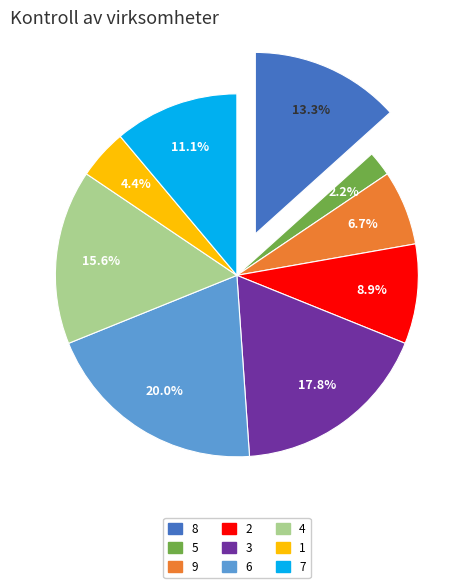

Rank the categories by value from highest to lowest.

6, 3, 4, 8, 7, 2, 9, 1, 5